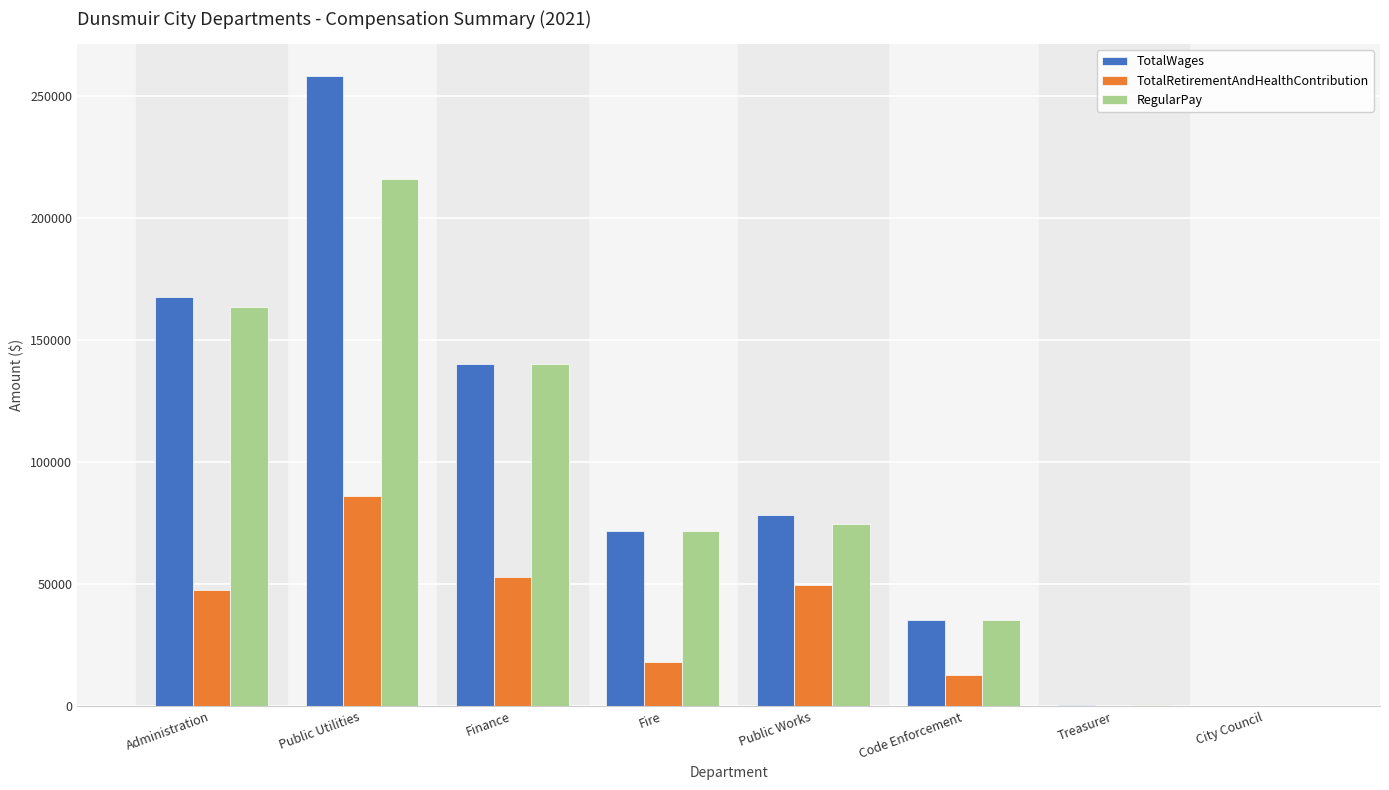

The TotalWages series shows 167622 at Administration. True or false?

True